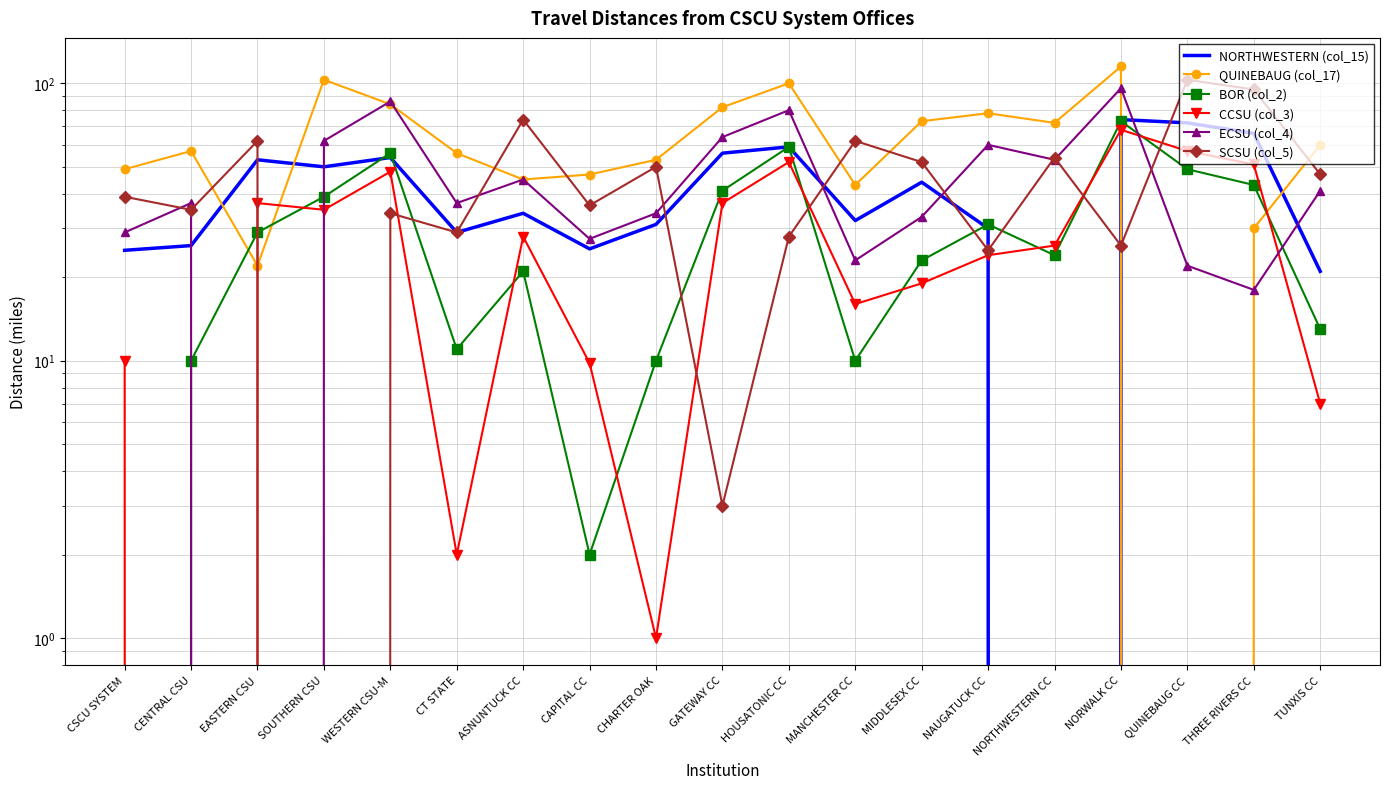

What is the sum of the BOR (col_2) values at THREE RIVERS CC and HOUSATONIC CC?

102.0